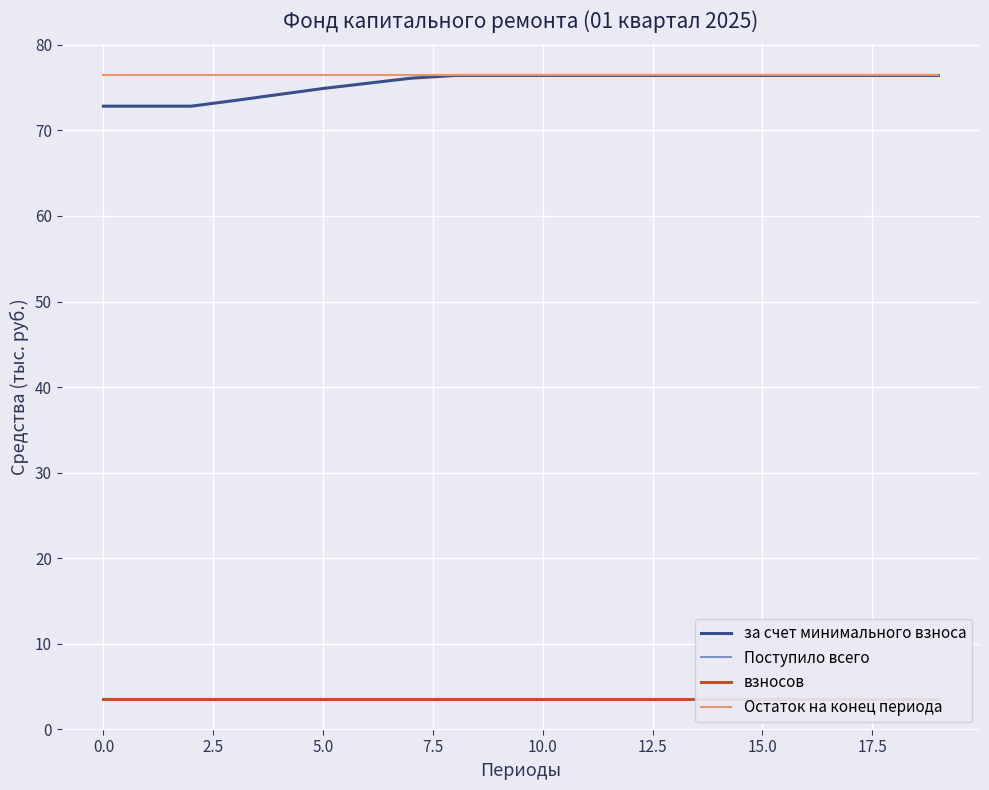

What is the label of the 13th point from the left?

12